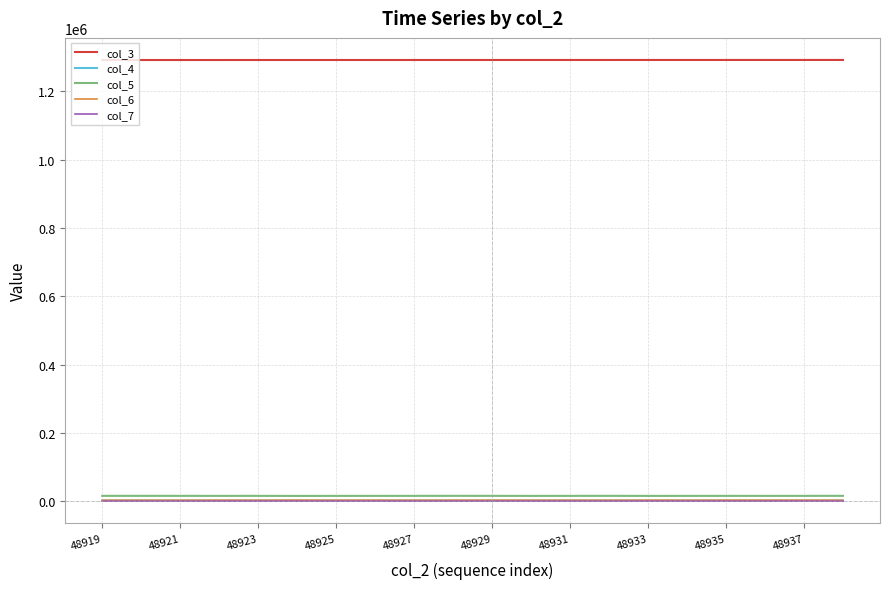

What is the greatest value displayed?

1291673